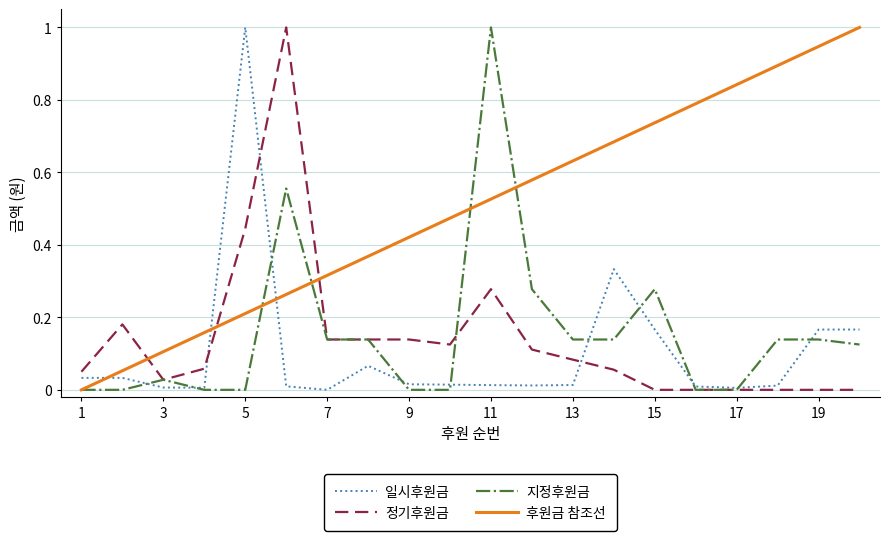

Which series has the largest total across all categories?

후원금 참조선